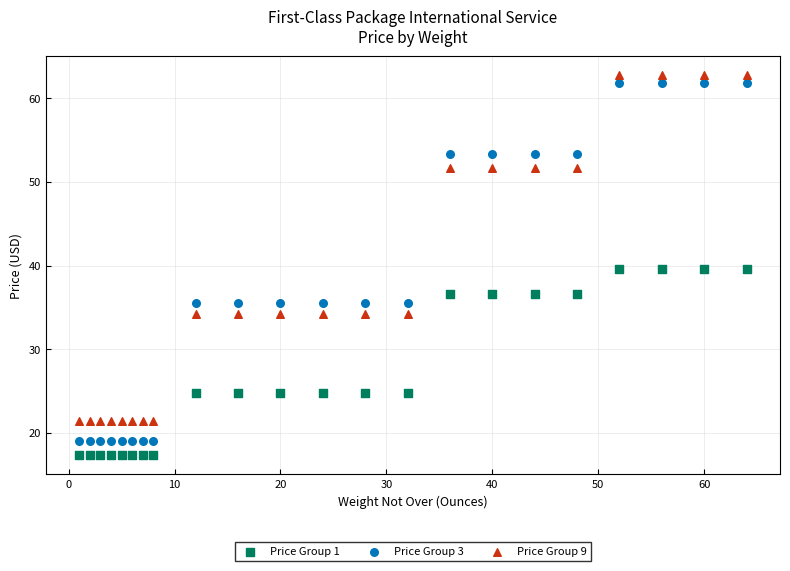

Across all data points, what is the range of X values (max minus min)?

63.0